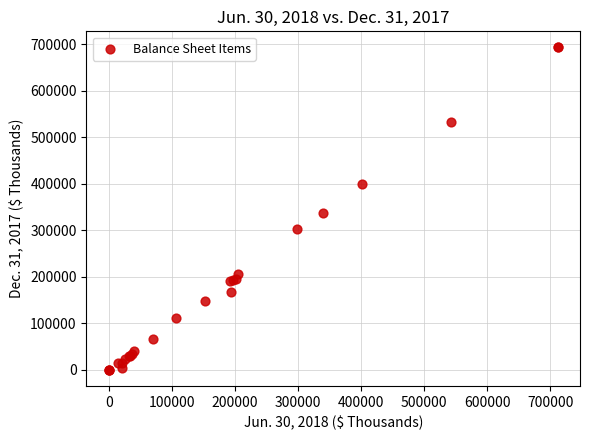

What Y value in the scatter plot is closest to 346311?

337058